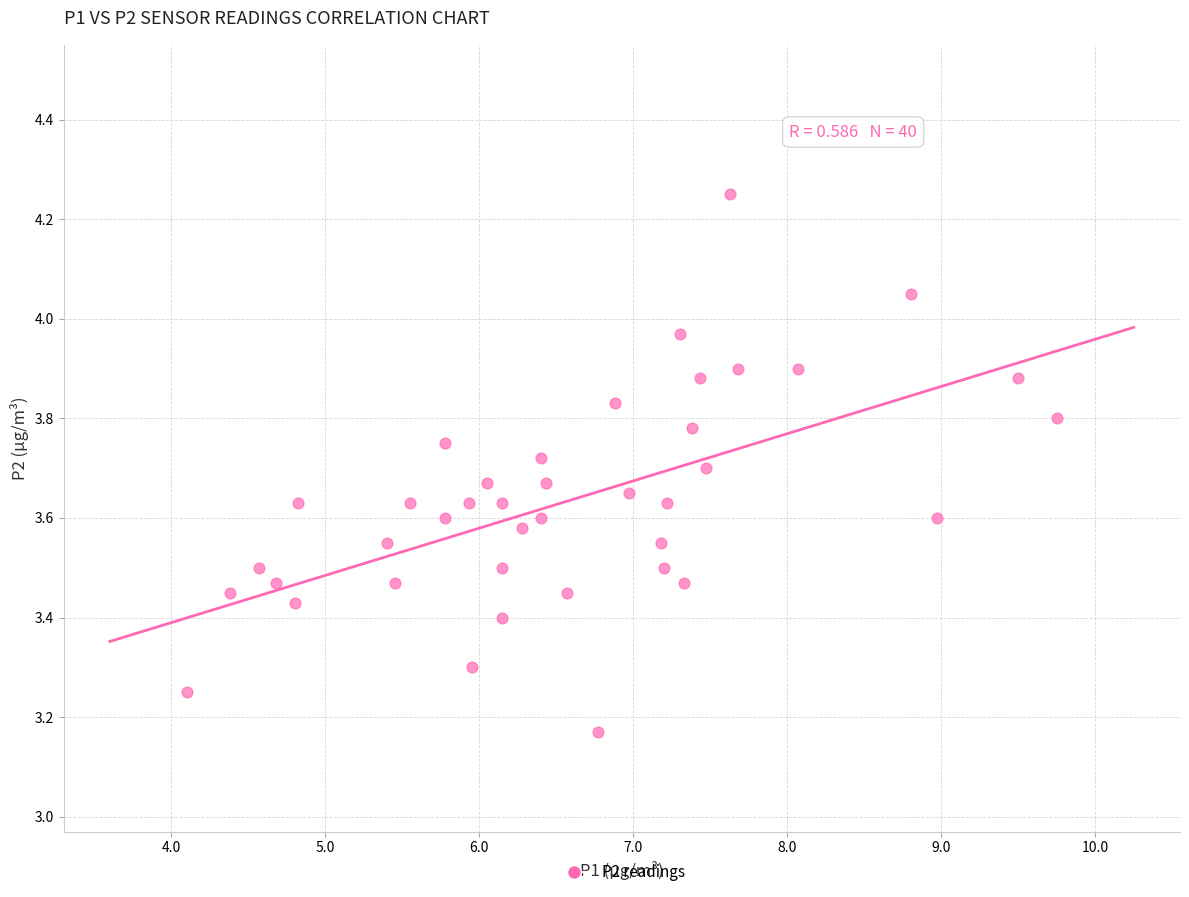

What is the range of Y values (max minus min)?

1.1